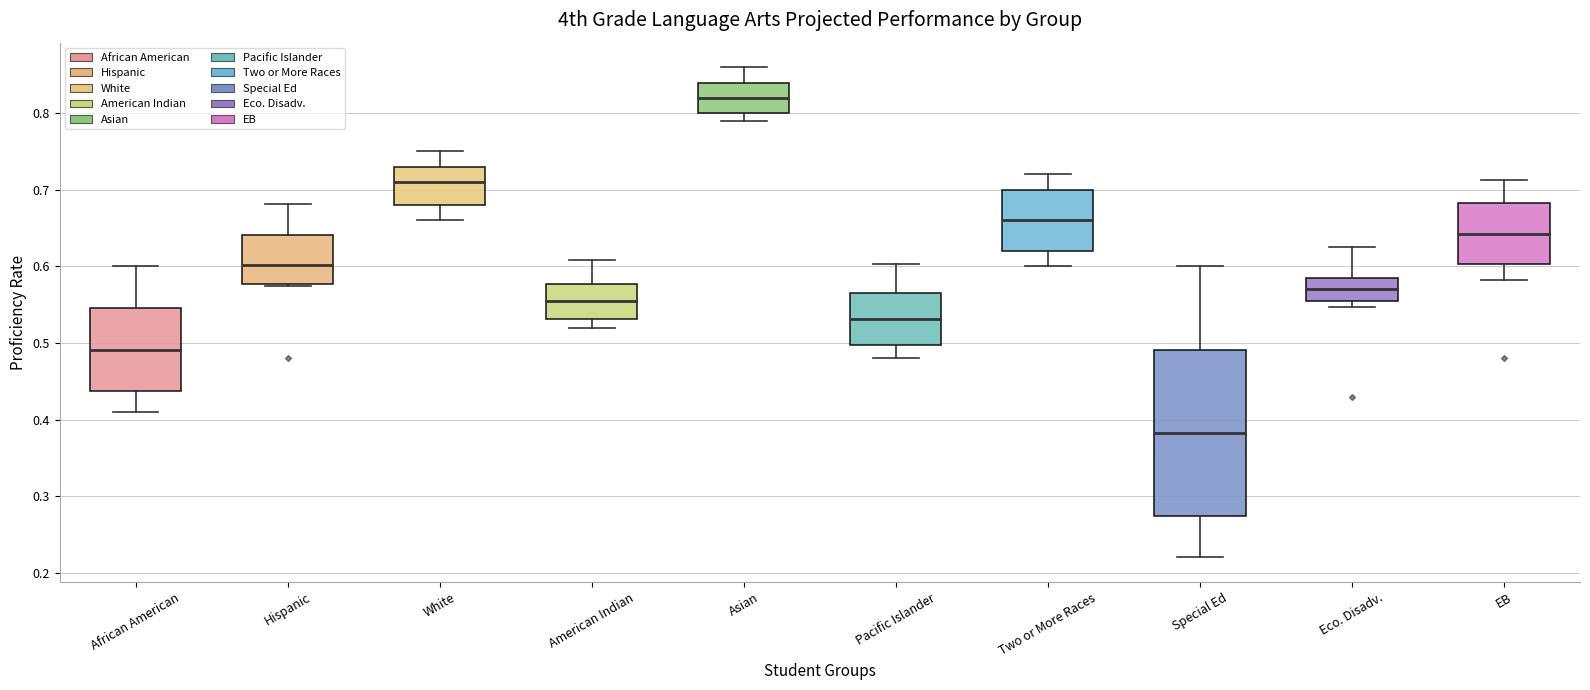

Reading left to right, transcribe this box plot: for each box, give where its median line is, the range the box spans, and where its two whiskers end, as read against the y-axis. The values are not printed on the chart, so give them approximately, as read against the axis.

African American: median 0.49, box 0.44 to 0.55, whiskers 0.41 to 0.60
Hispanic: median 0.60, box 0.58 to 0.64, whiskers 0.57 to 0.68
White: median 0.71, box 0.68 to 0.73, whiskers 0.66 to 0.75
American Indian: median 0.55, box 0.53 to 0.58, whiskers 0.52 to 0.61
Asian: median 0.82, box 0.80 to 0.84, whiskers 0.79 to 0.86
Pacific Islander: median 0.53, box 0.50 to 0.57, whiskers 0.48 to 0.60
Two or More Races: median 0.66, box 0.62 to 0.70, whiskers 0.60 to 0.72
Special Ed: median 0.38, box 0.27 to 0.49, whiskers 0.22 to 0.60
Eco. Disadv.: median 0.57, box 0.56 to 0.59, whiskers 0.55 to 0.63
EB: median 0.64, box 0.60 to 0.68, whiskers 0.58 to 0.71